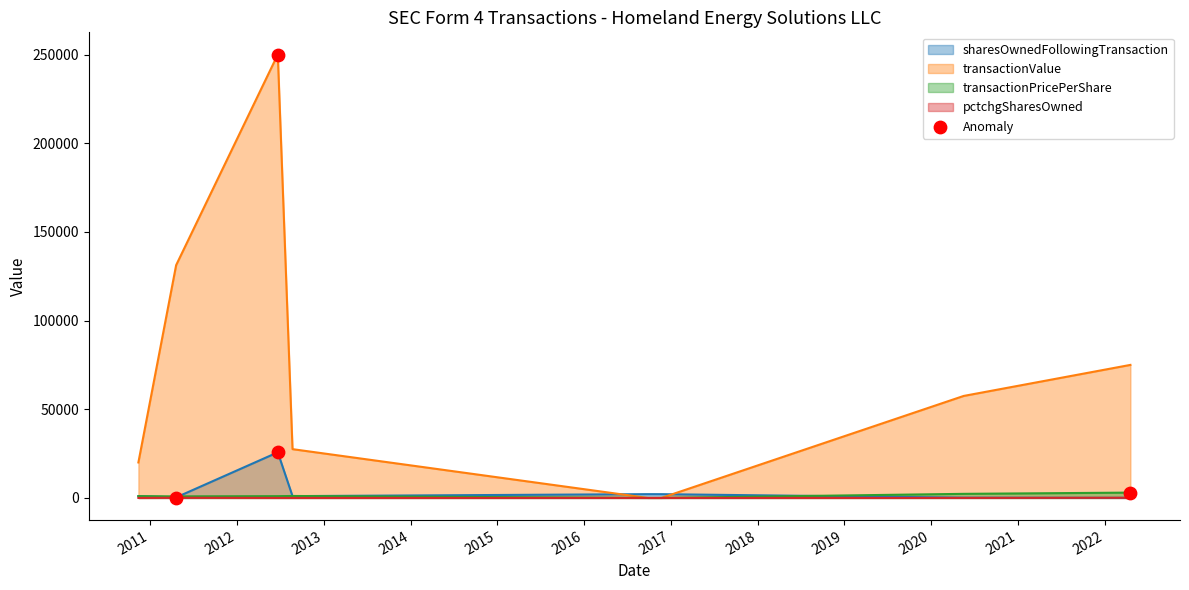

What is the total value across all series at 2016-11-22?

2117